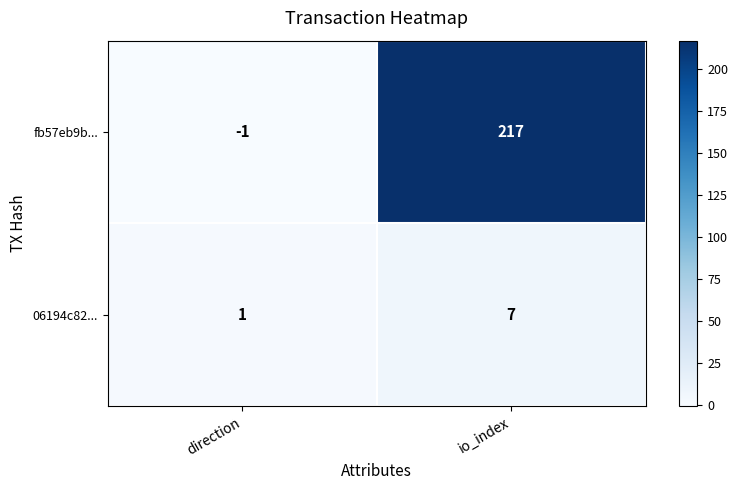

Which category has the highest value across all series?

io_index